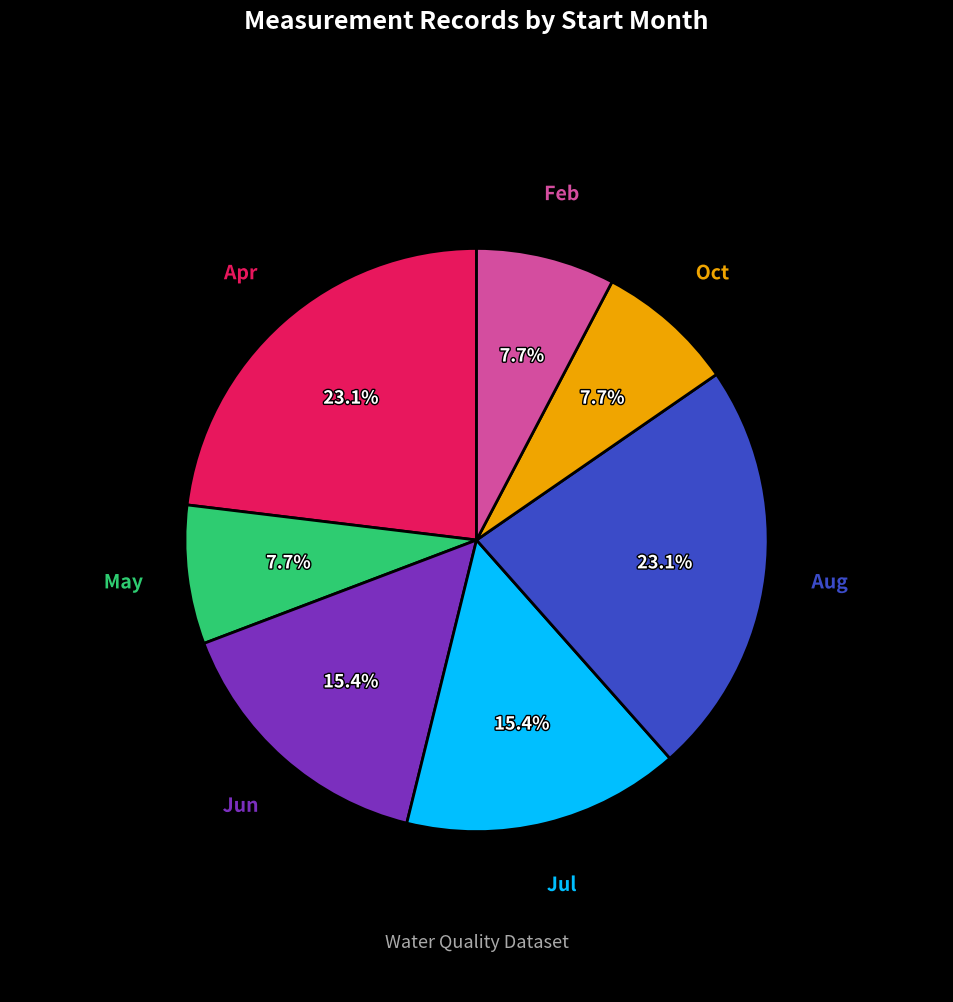

Is there any slice that represents more than half of the pie?

No